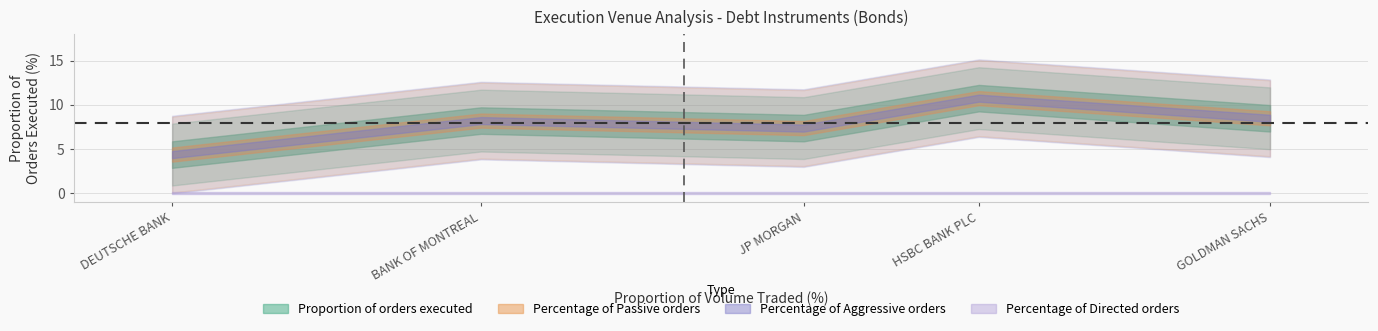

True or false: Percentage of Passive orders and Percentage of Aggressive orders cross at least once.

False